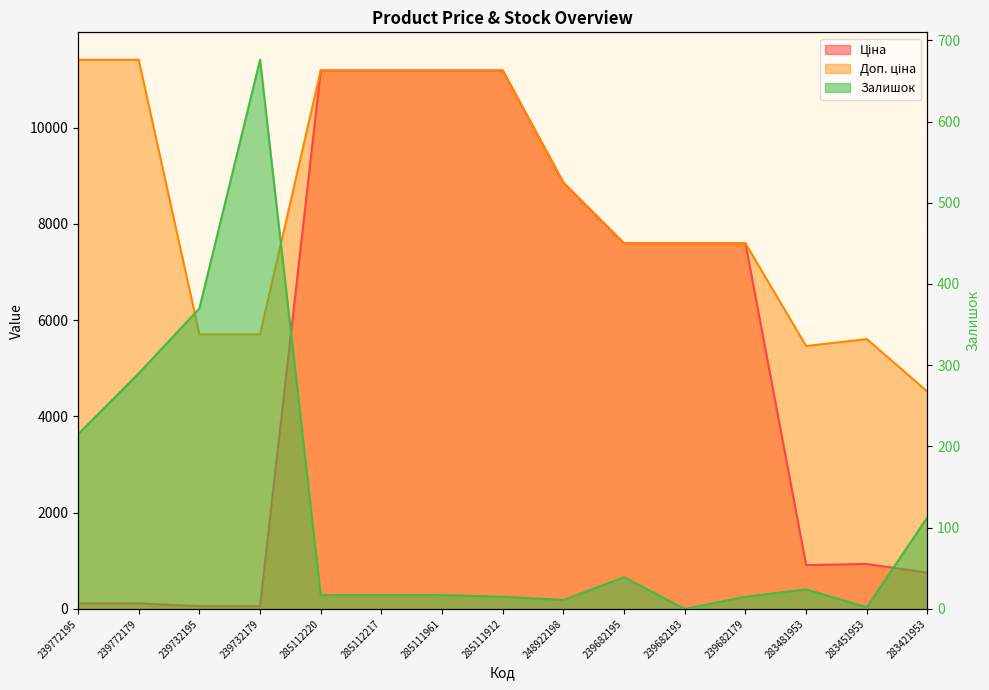

What is the value of the Залишок point at the 4th from the left?

676.0